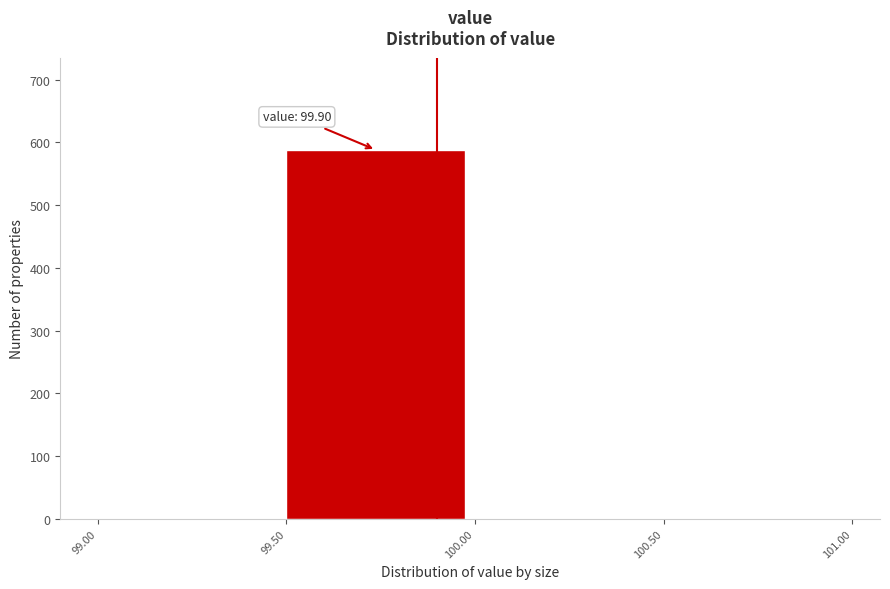

Which range on the x-axis has the tallest bar?

99.50 to 100.00